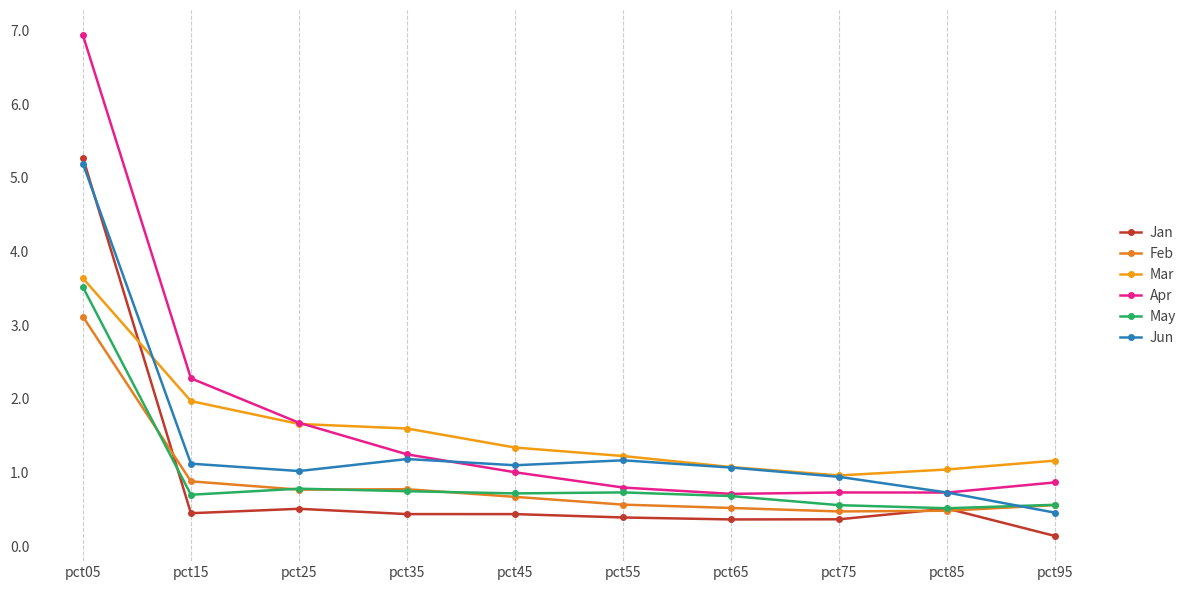

True or false: Jan has a value of 0.1 at pct65.

False